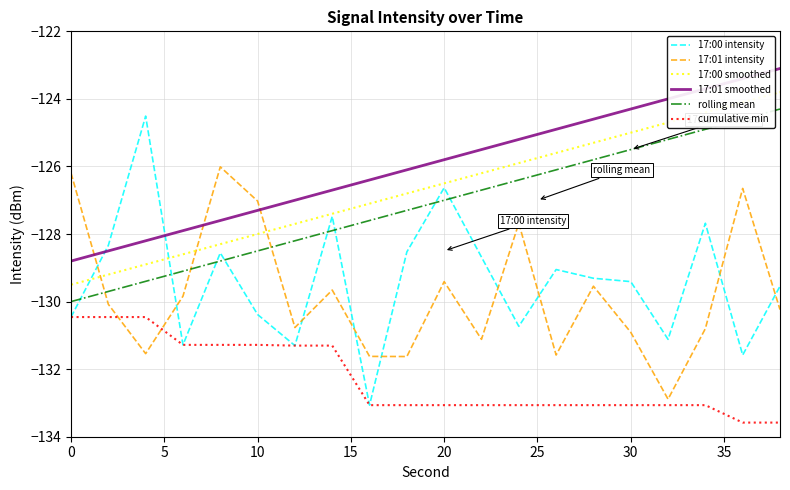

Which series has the largest total across all categories?

17:01 smoothed